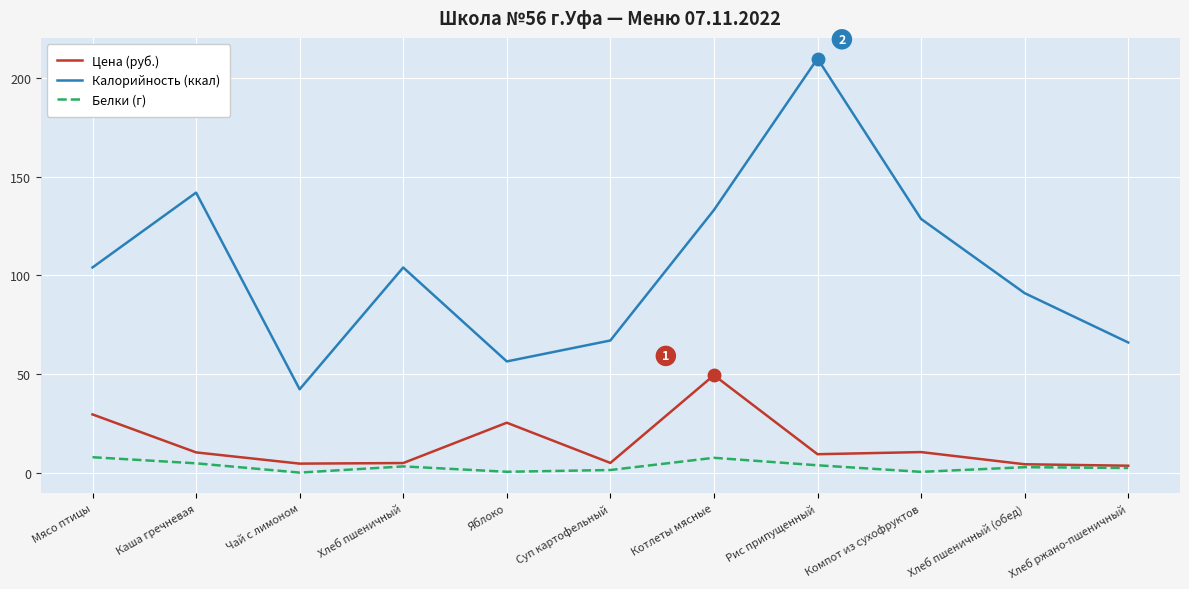

At which category does the chart reach its peak across all series?

Рис припущенный